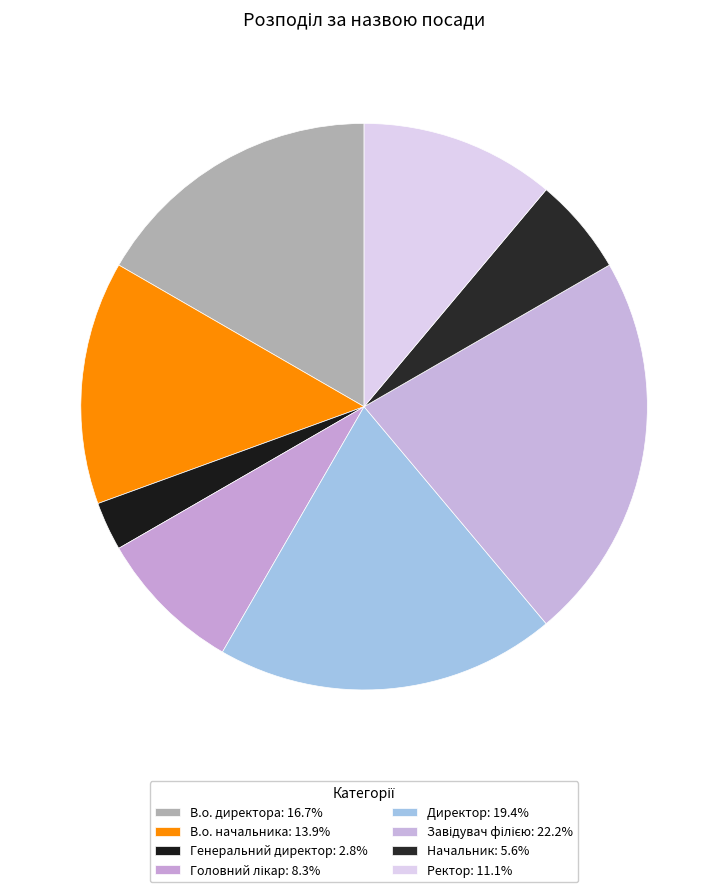

True or false: Директор accounts for 19% of the total.

True